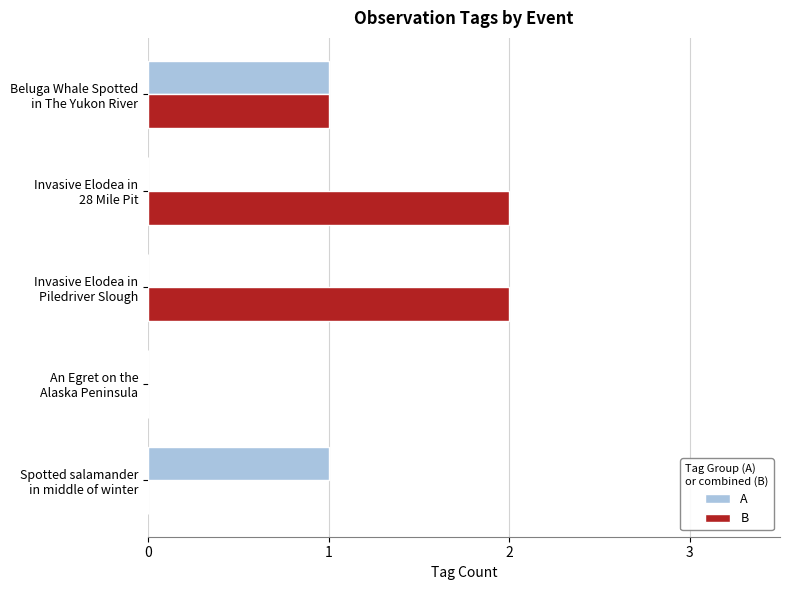

What is the greatest value displayed?

2